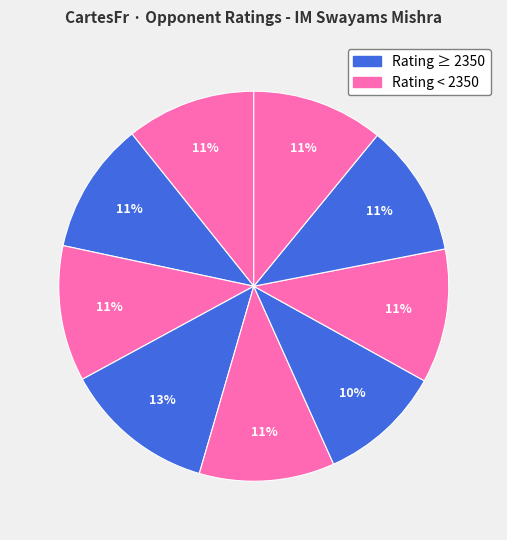

How many slices are in this pie chart?

9